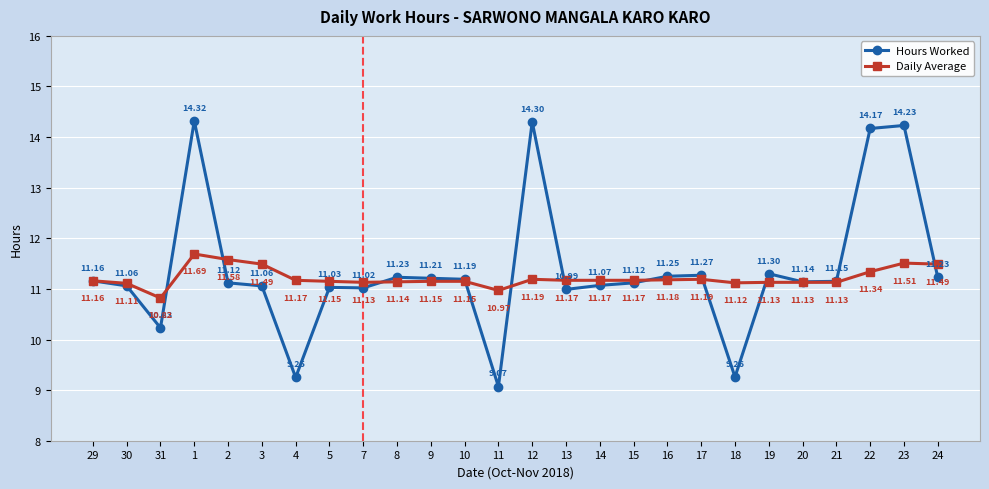

How many data points does each series have?

26